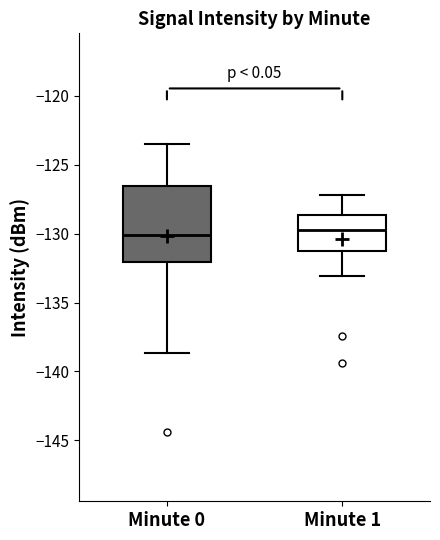

Reading left to right, read every box against the y-axis: the position of its median line, the range the box covers, and the ends of its whiskers. The values are not printed on the chart, so give them approximately, as read against the axis.

Minute 0: median -130.0, box -132.0 to -126.5, whiskers -138.5 to -123.5
Minute 1: median -129.5, box -131.5 to -128.5, whiskers -133.0 to -127.0